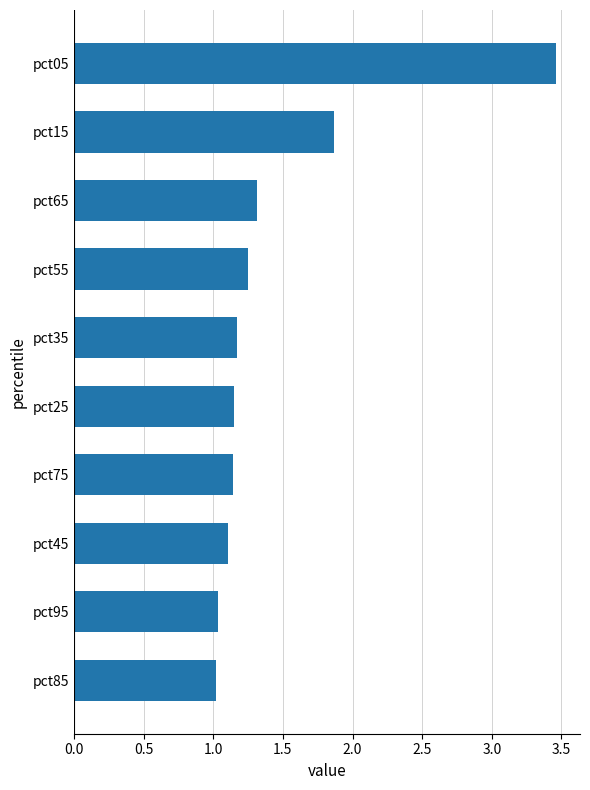

Count the number of data series in this chart.

1